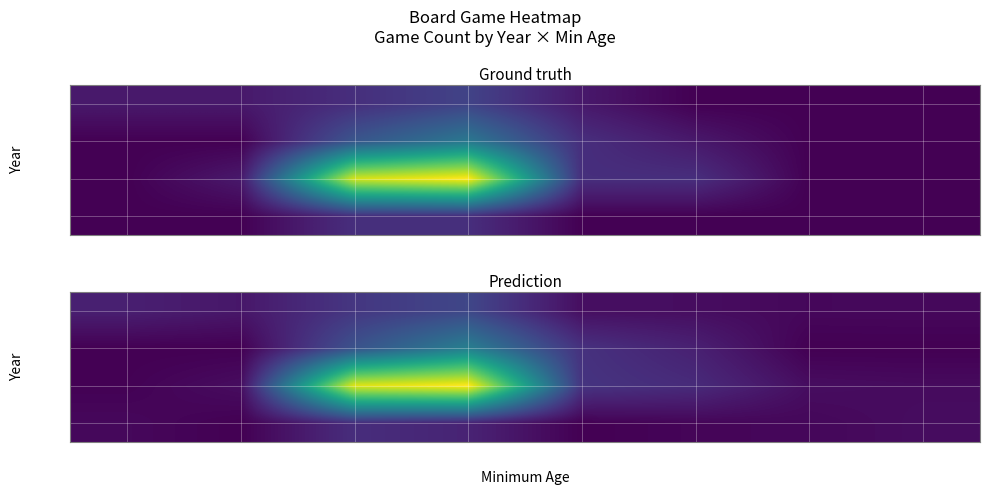

At 10, list the series in order from smallest to largest.

2024, 2021, 2022, 2023